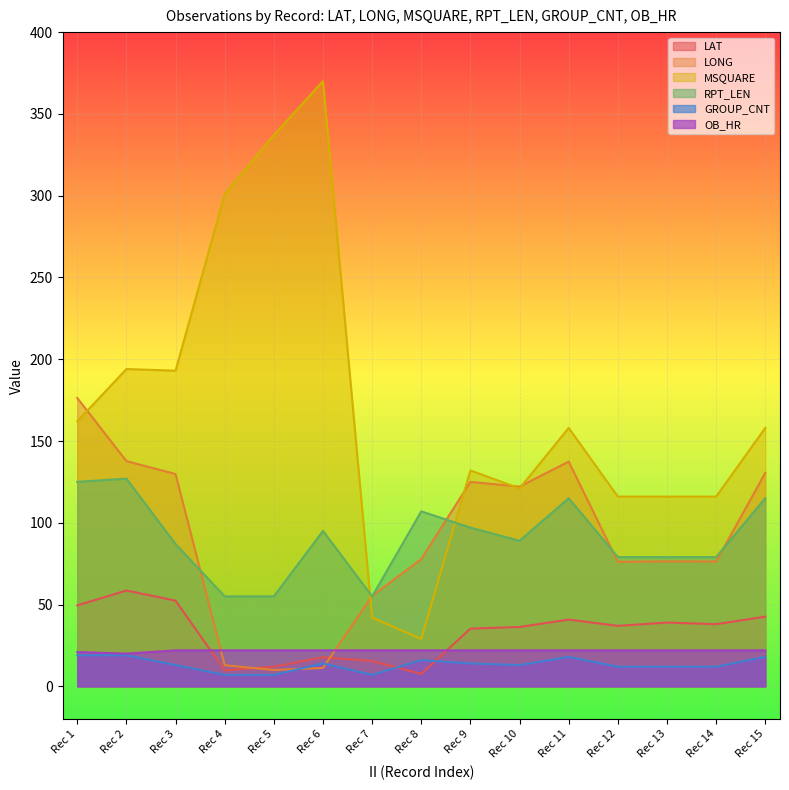

Is it true that OB_HR equals 37.0 at Rec 4?

False